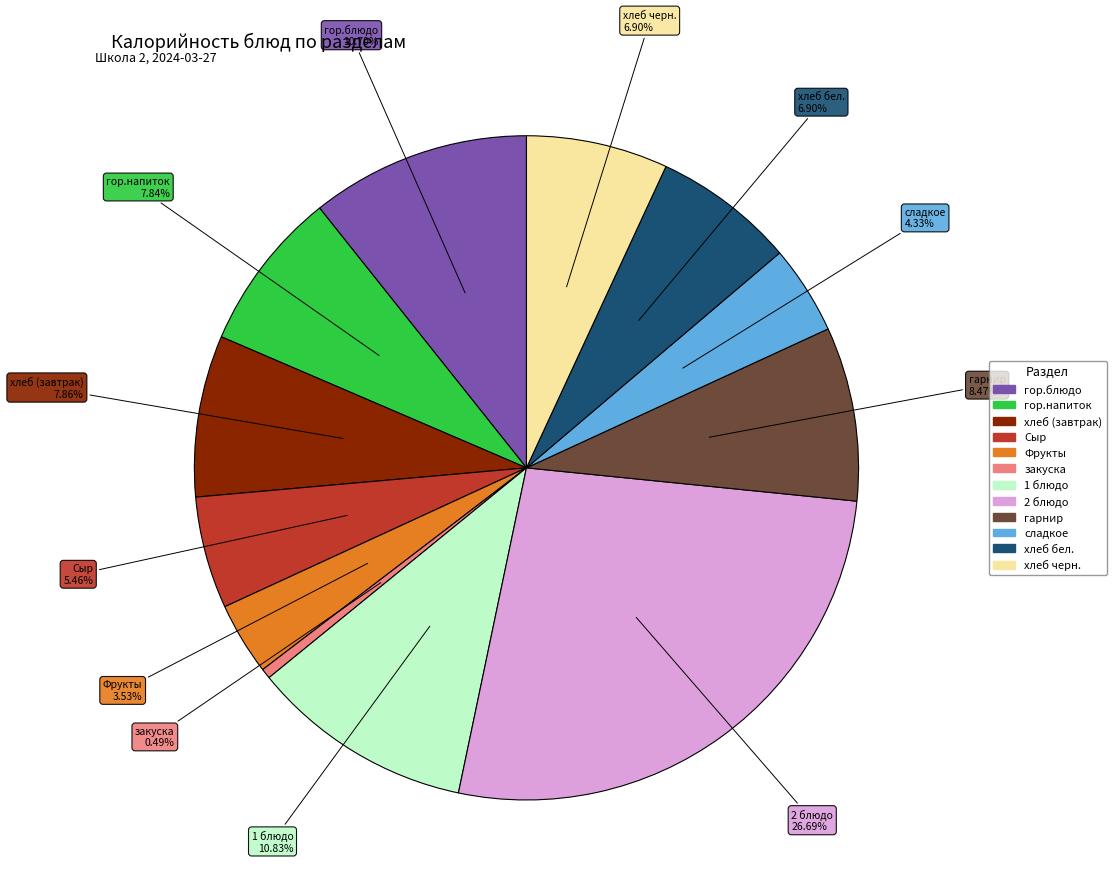

To the nearest percent, what percentage of the pie is 2 блюдо?

27%